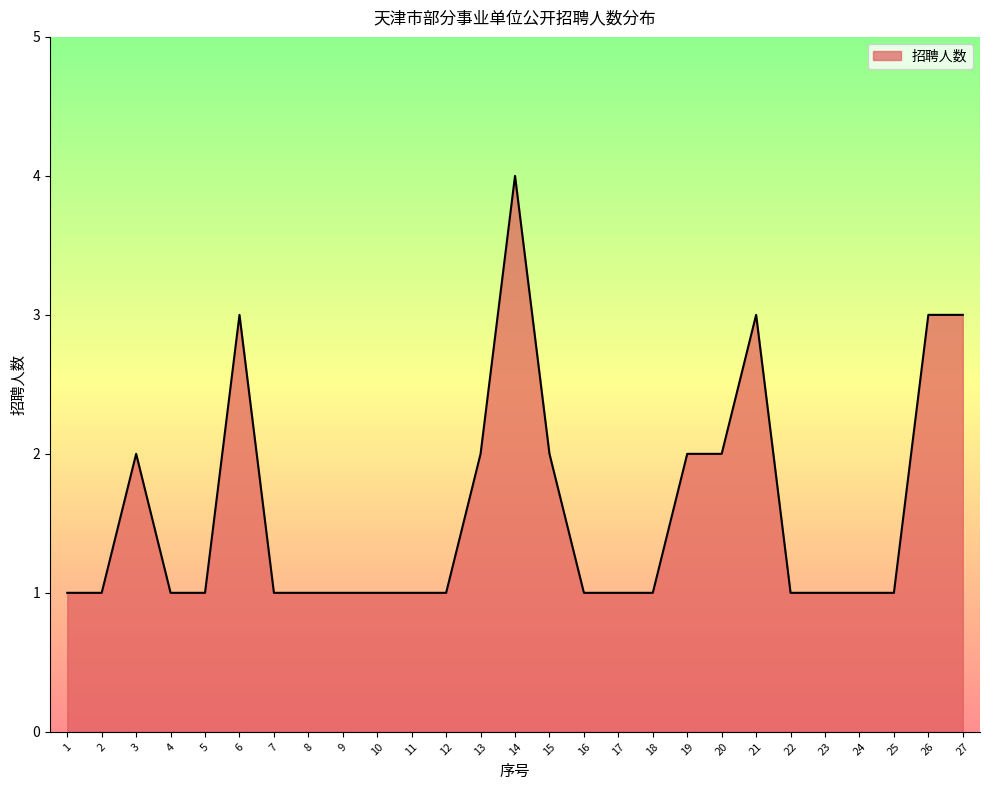

Approximately how many times larger is the value at 3 compared to 24?

2.0